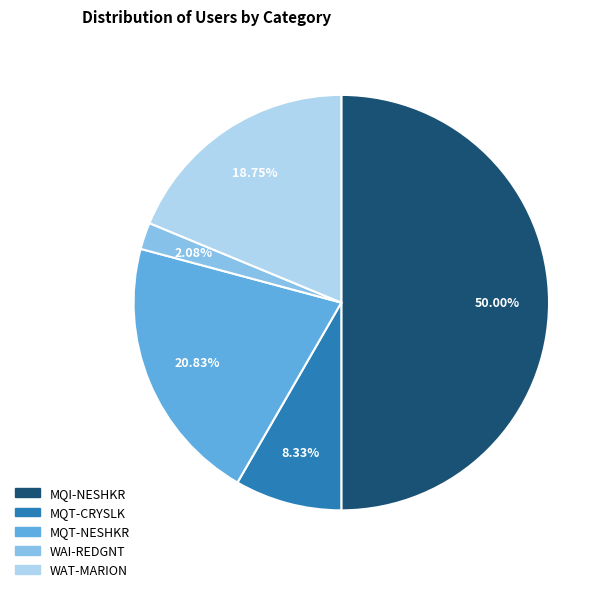

Which slice is the largest?

MQI-NESHKR